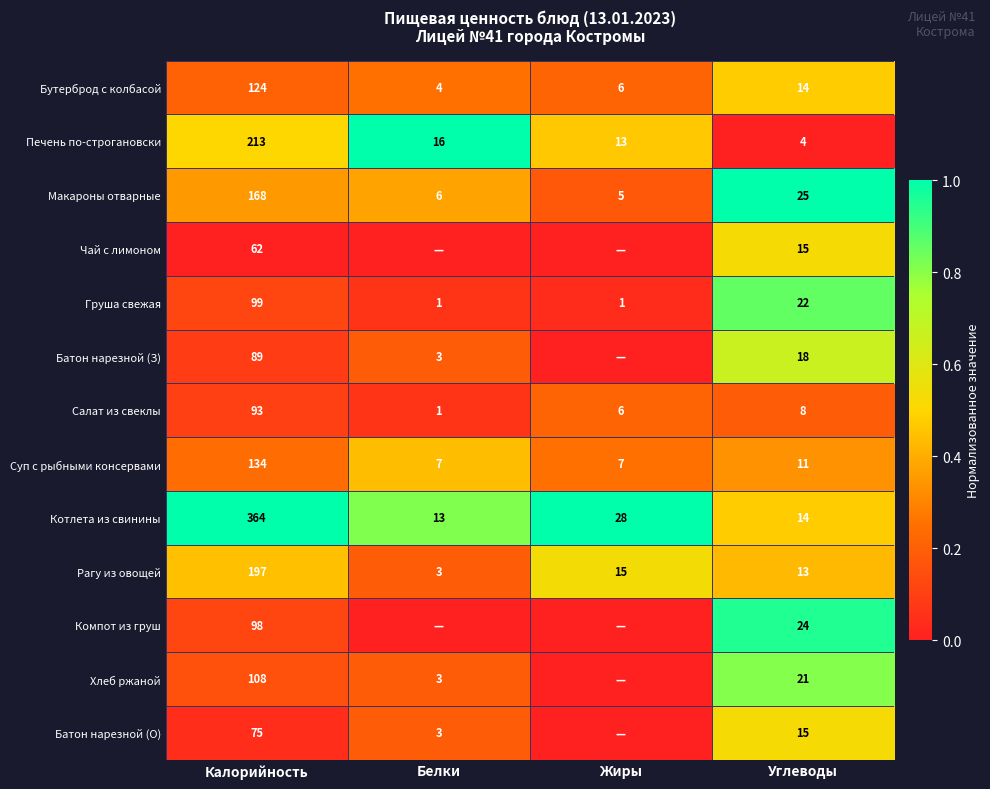

The value of Груша свежая at Жиры is 0.1. True or false?

False